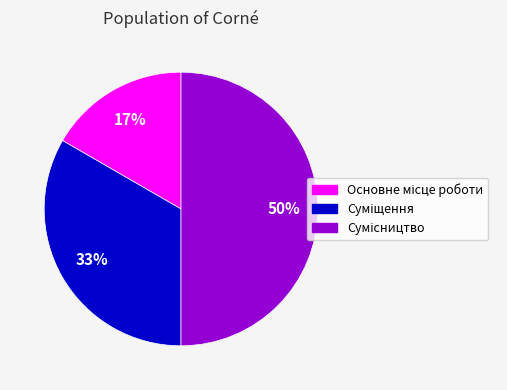

How many segments does this pie chart have?

3